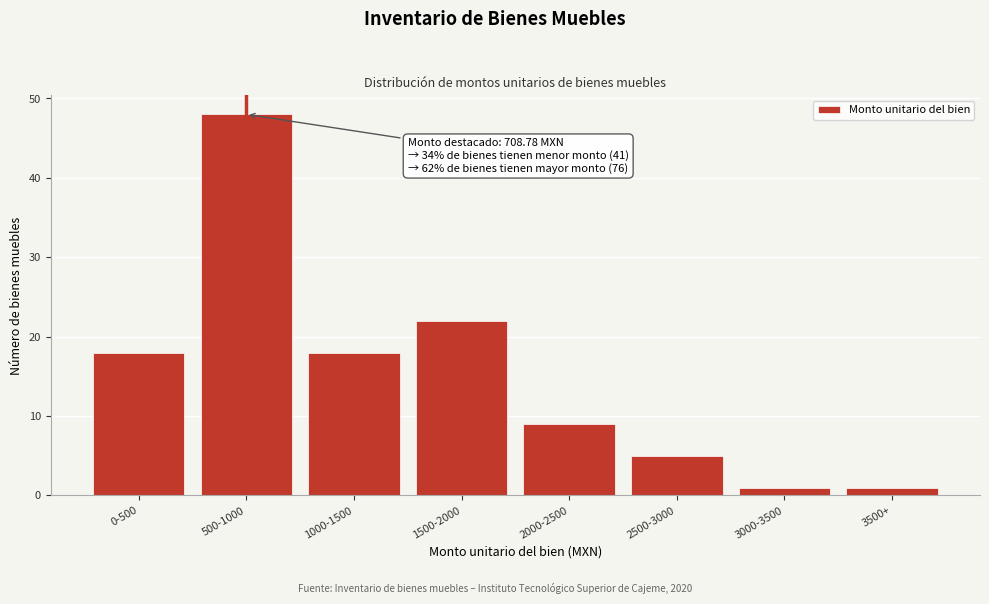

Reading left to right, list all the values displayed in this chart.

0-500=18	500-1000=48	1000-1500=18	1500-2000=22	2000-2500=9	2500-3000=5	3000-3500=1	3500+=1